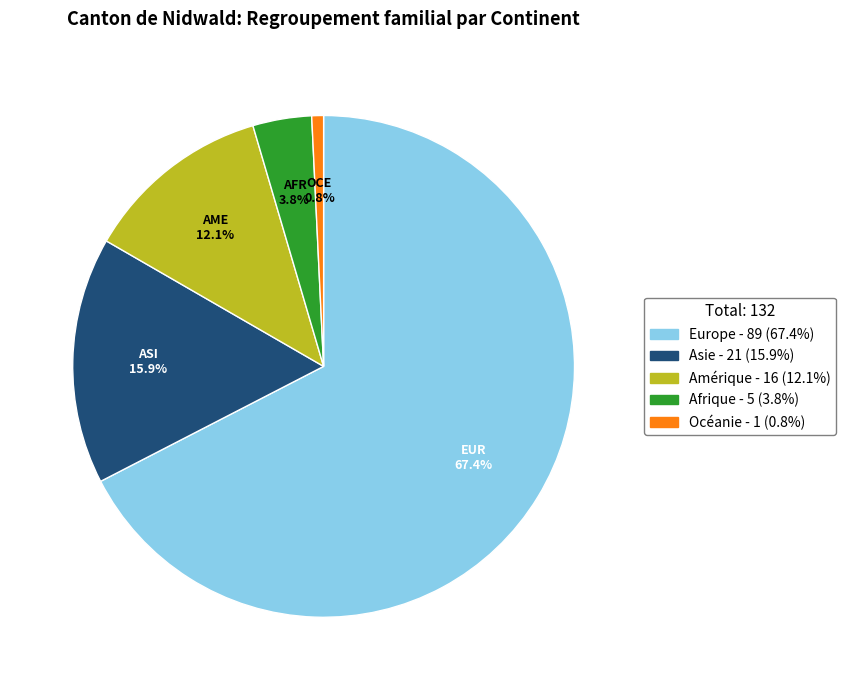

To the nearest percent, what percentage of the pie is Asie?

16%